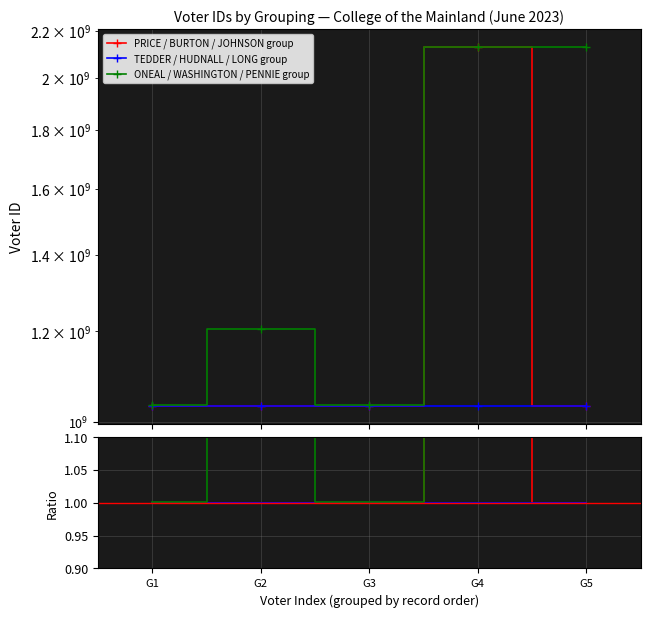

How many distinct data groups are displayed?

6